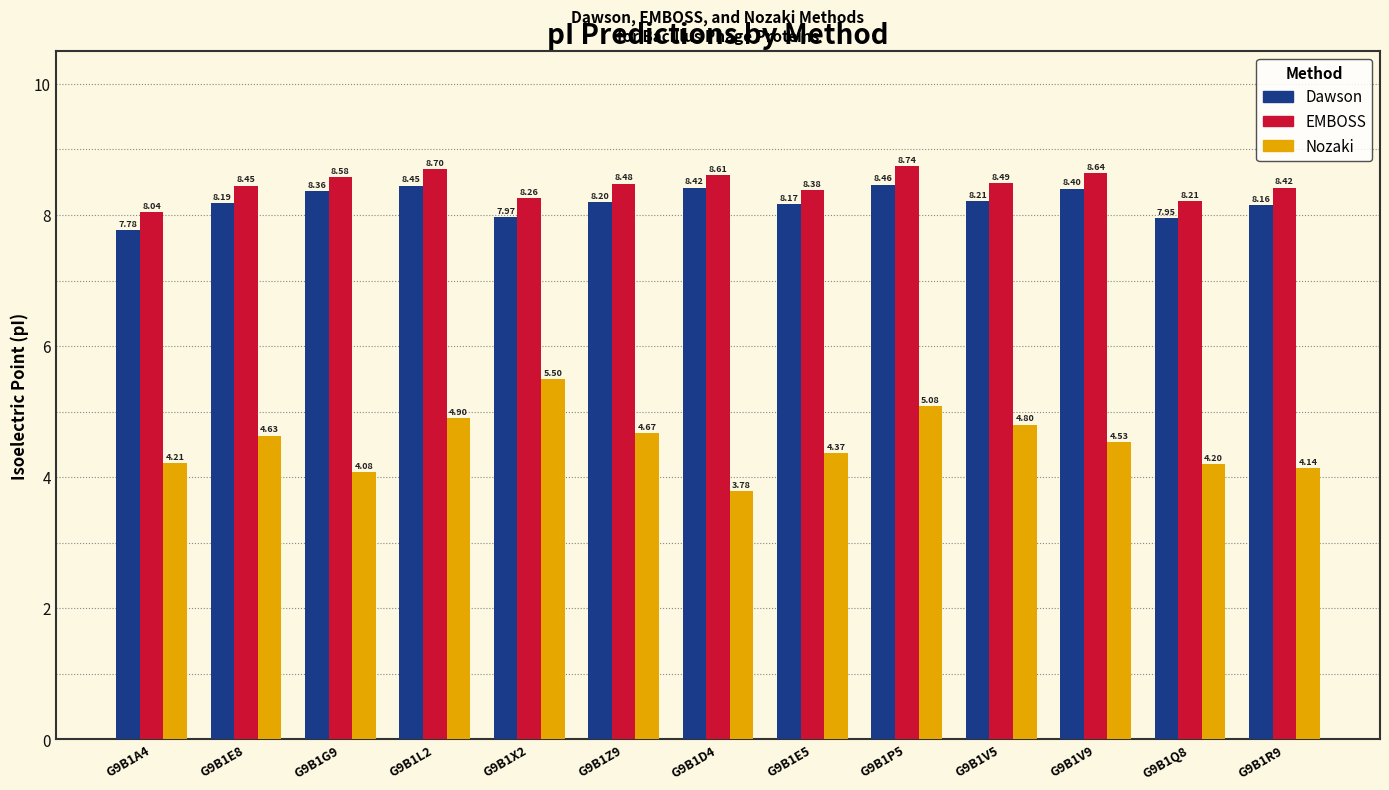

At which label does Dawson first exceed 8?

G9B1E8